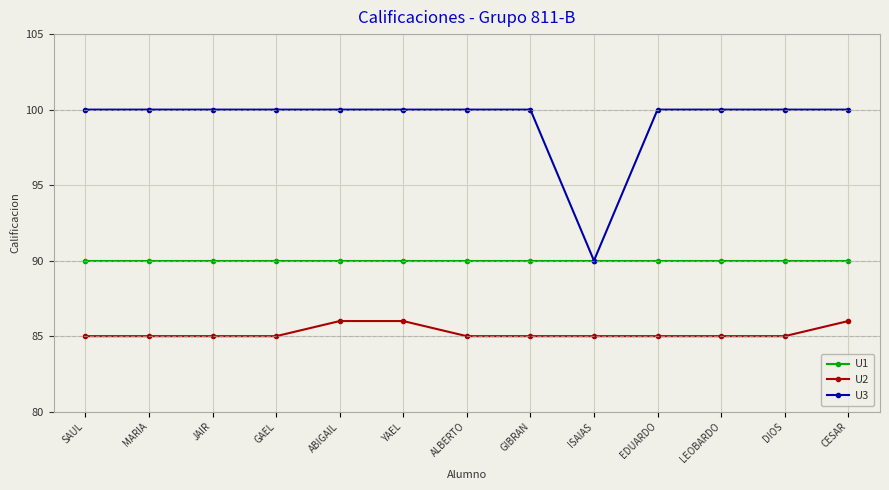

What is the label of the 2nd point from the right?

DIOS